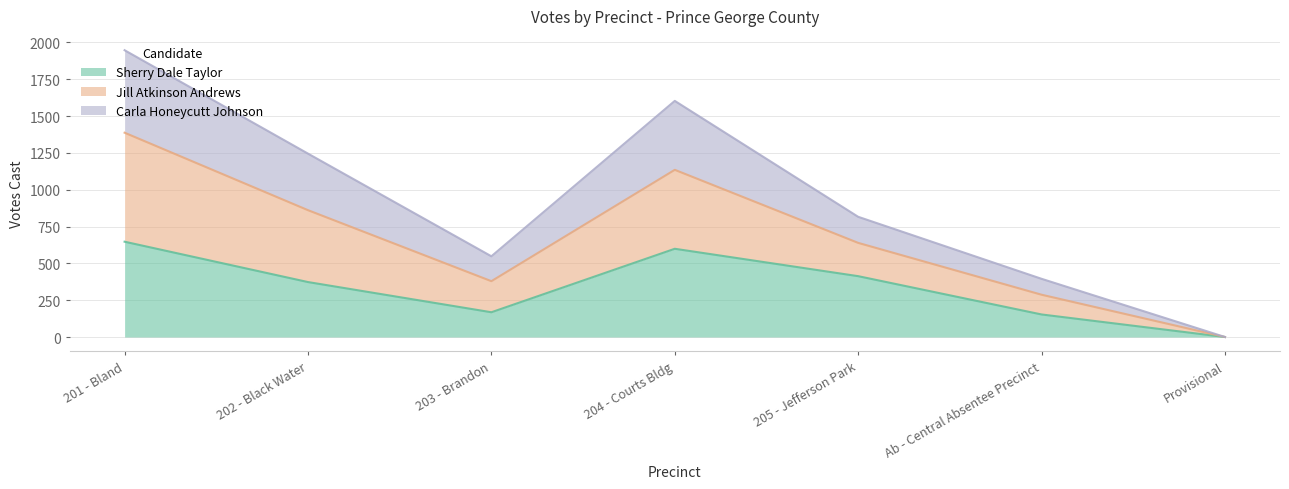

How many values in the Sherry Dale Taylor series exceed 373?

3